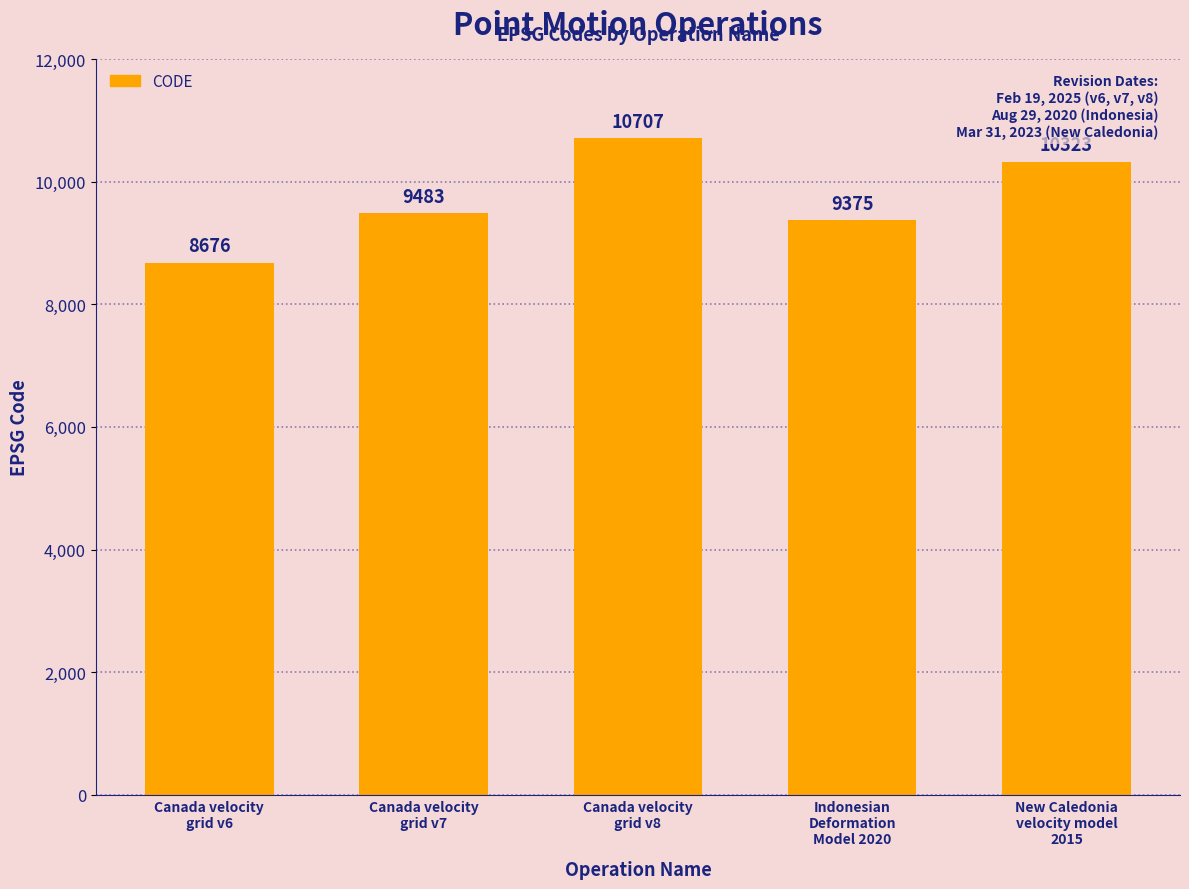

Count the number of categories in the chart.

5